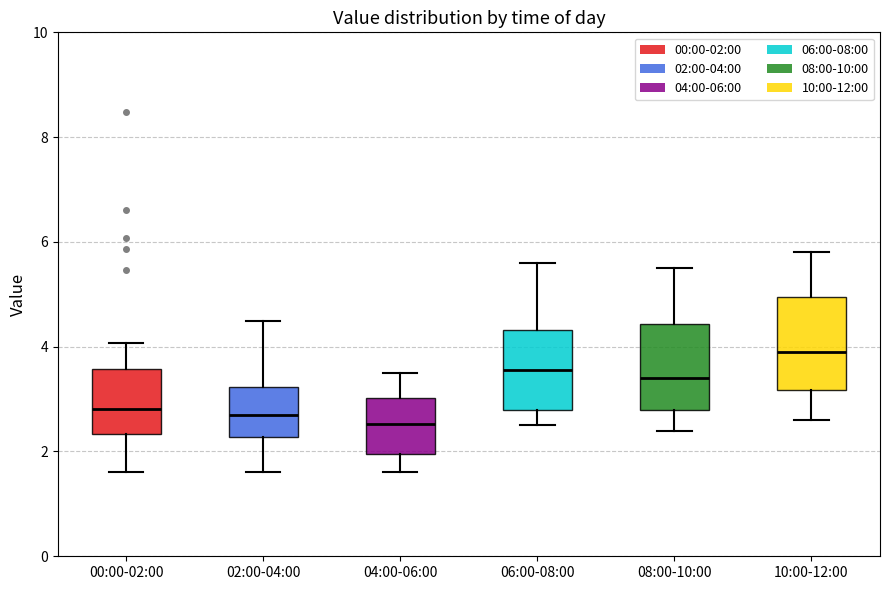

Where does the lower whisker of the box for 10:00-12:00 end on the y-axis? The values are not printed on the chart, so give them approximately, as read against the axis.

2.6